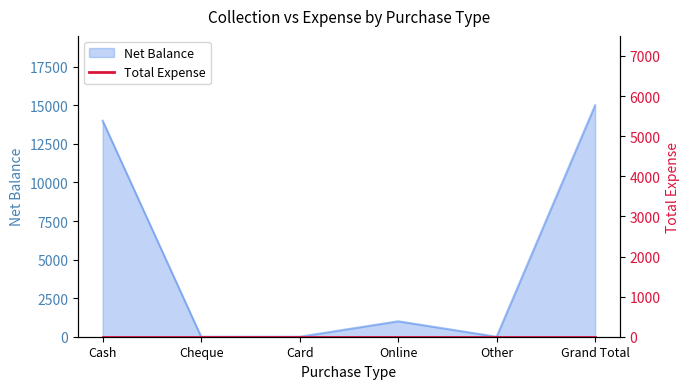

What is the average value?

5000